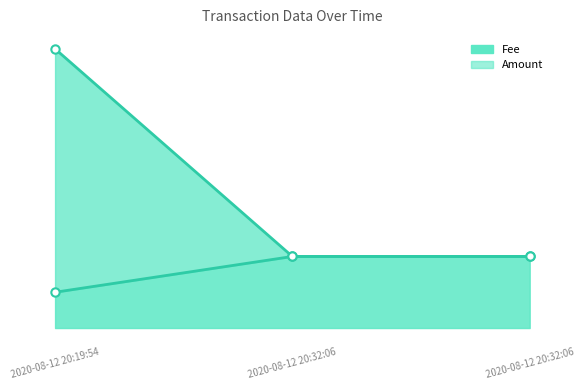

The value of Fee at 2020-08-12 20:32:06 is 0.0. True or false?

True